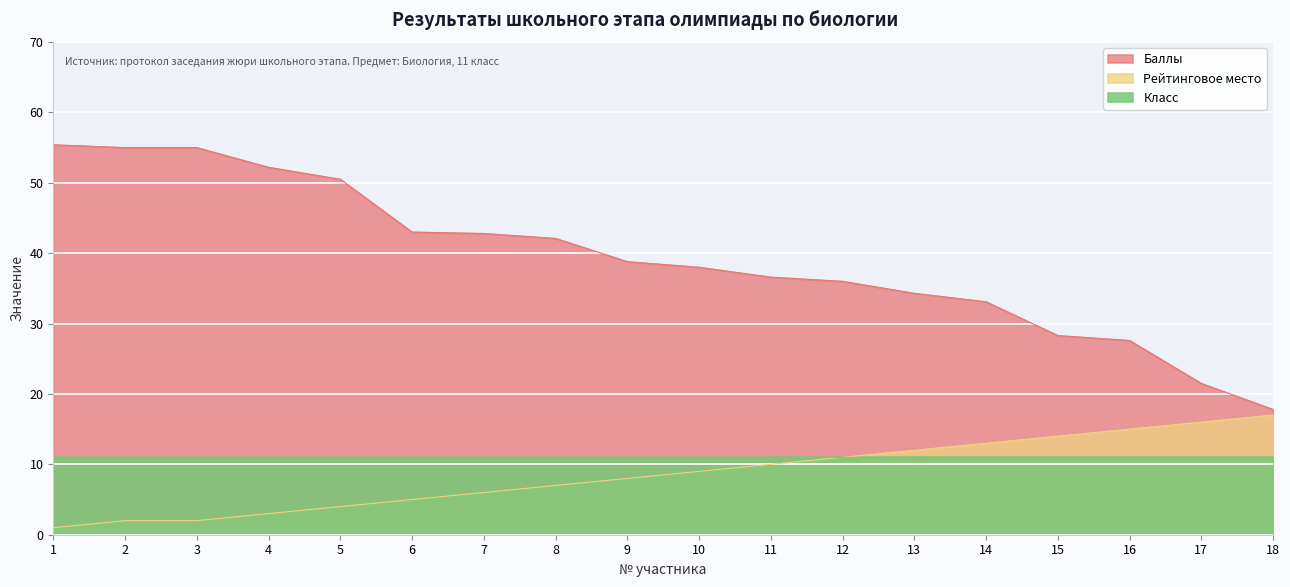

What is the value of the Рейтинговое место point at the 16th from the left?

15.0